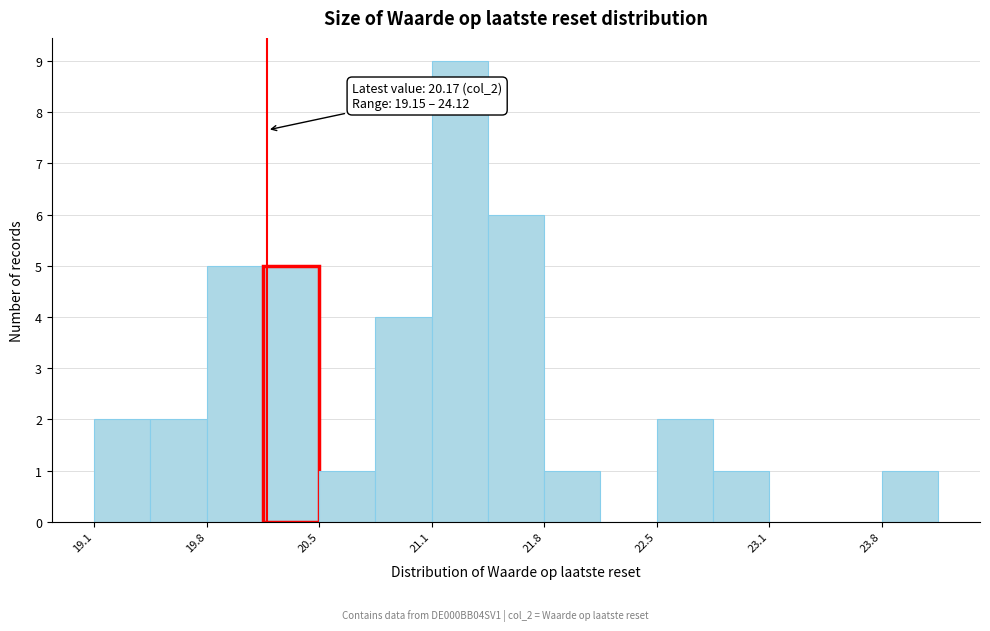

Read against the x-axis, roughly where is the centre of the tallest bar?

21.3